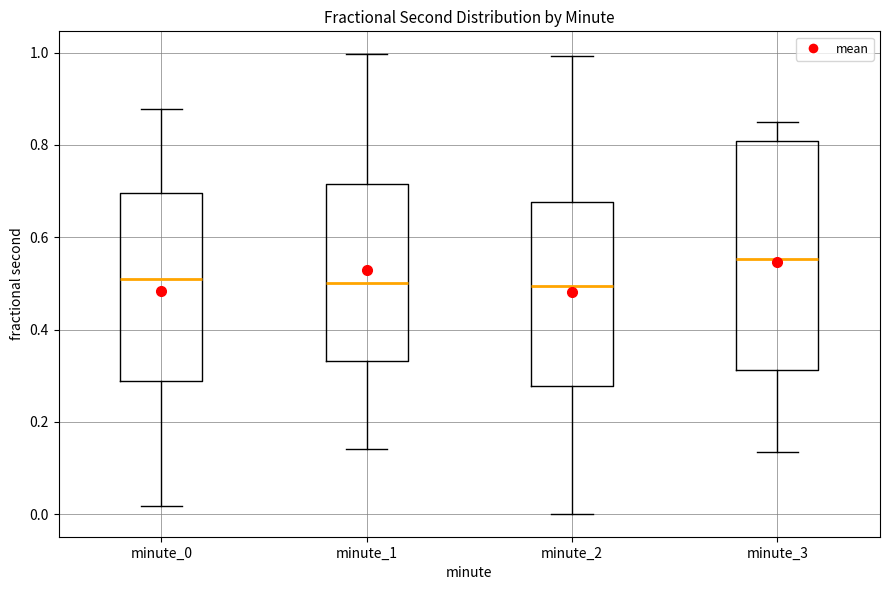

Which box is the tallest, from its lower edge to its upper edge?

minute_3